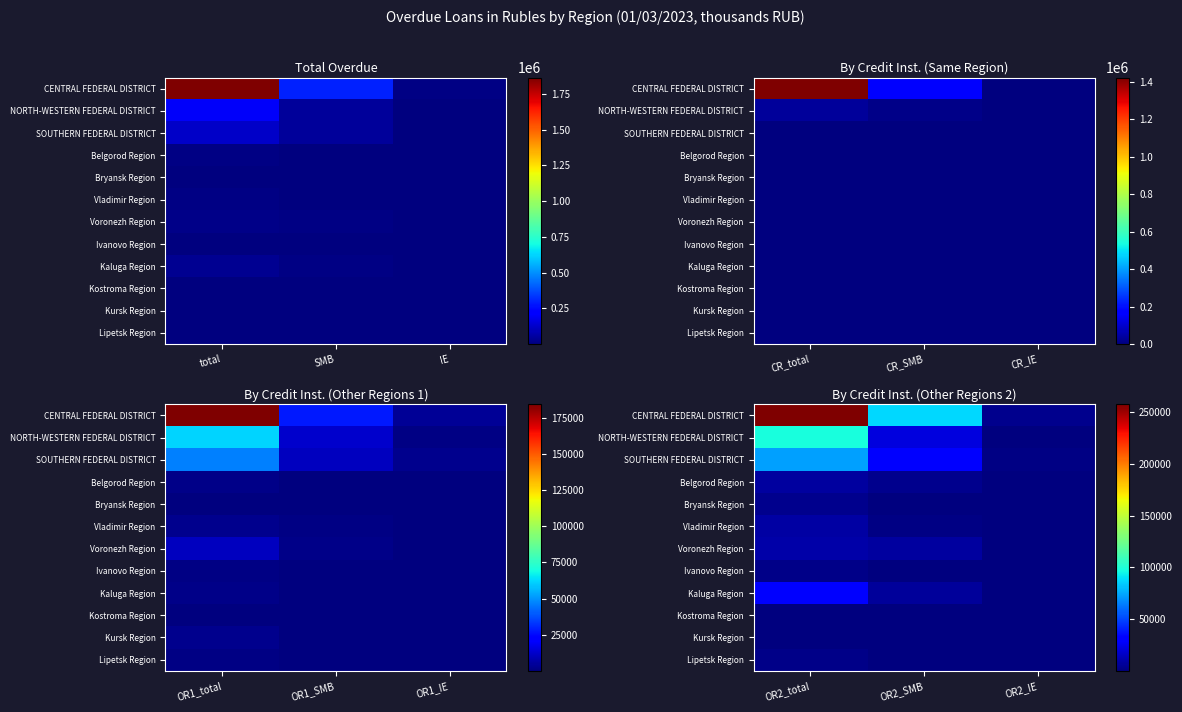

Which series changed the most between OR2_total and OR2_SMB?

CENTRAL FEDERAL DISTRICT